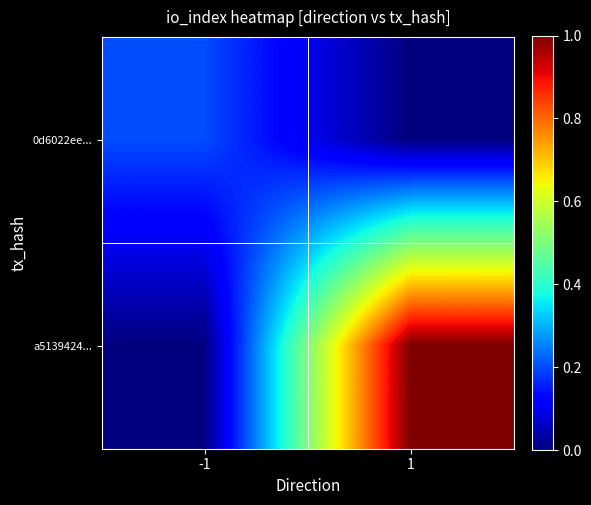

What is the total value across all series at -1?

0.2